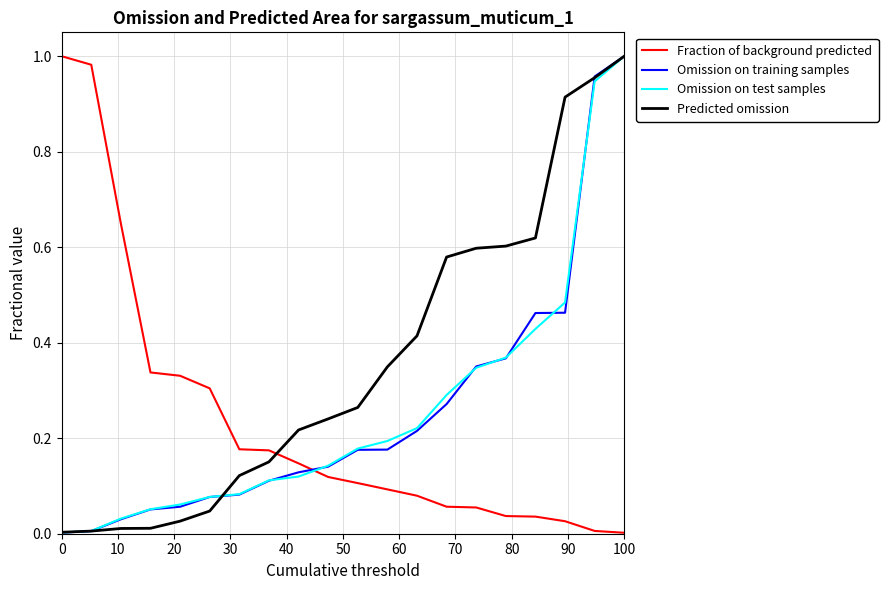

What are all the series names shown in the legend?

Fraction of background predicted, Omission on training samples, Omission on test samples, Predicted omission